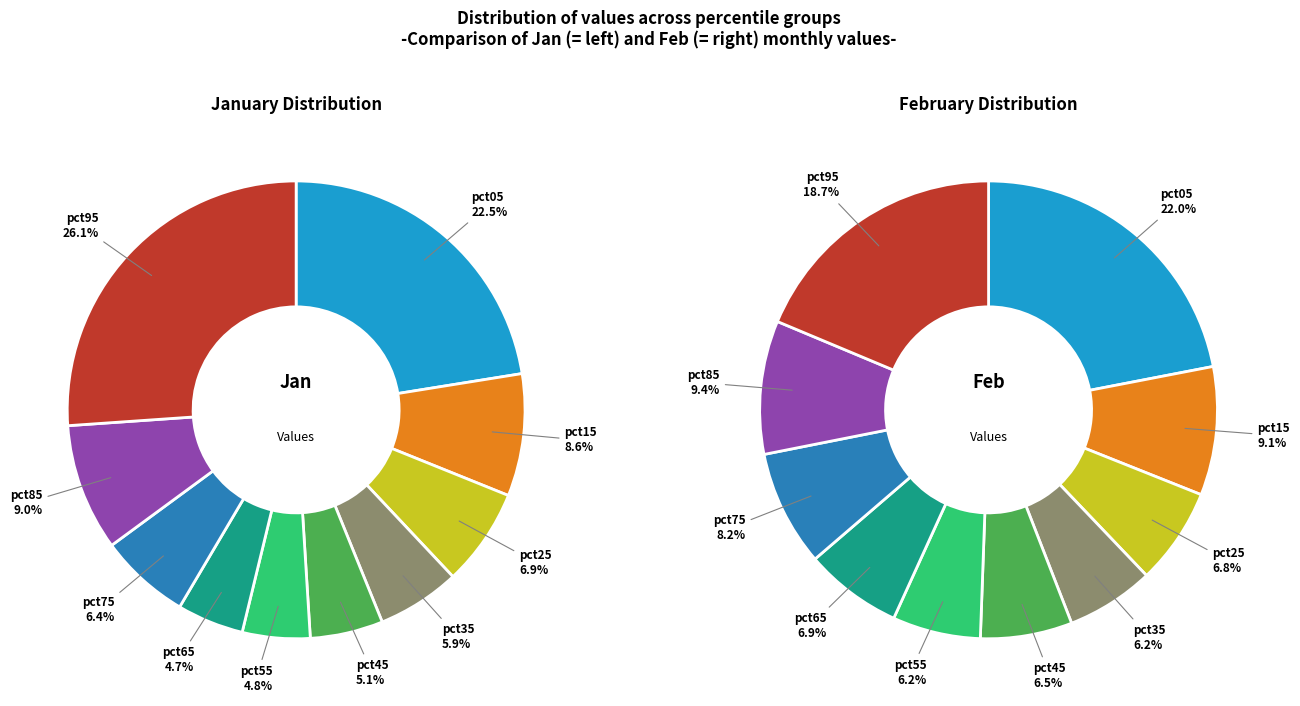

To the nearest percent, what is the combined percentage of 2 and 6?

14%